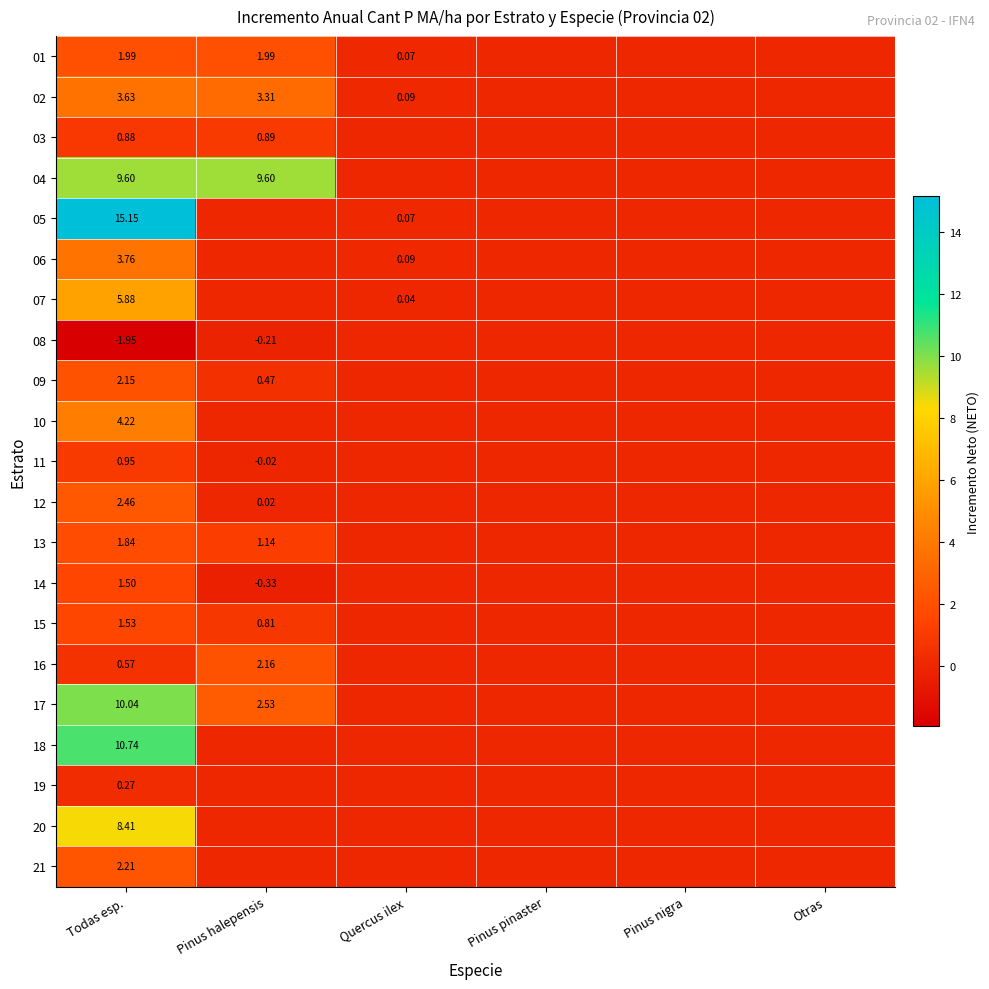

How many data points in 13 are above 0?

2